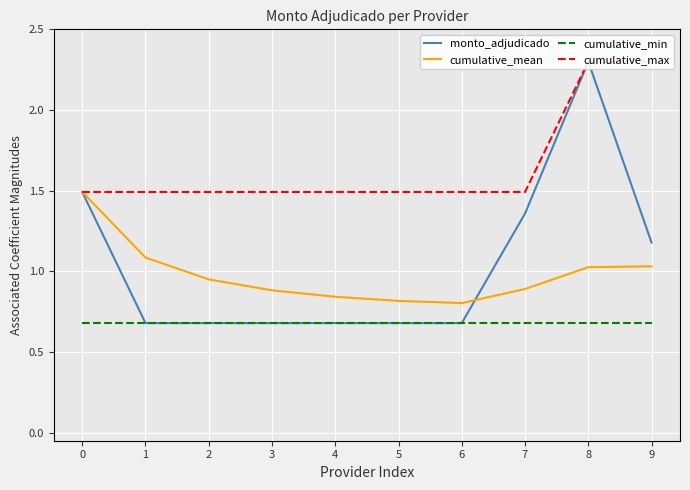

What is the value of the cumulative_max point at the 4th from the left?

1.5